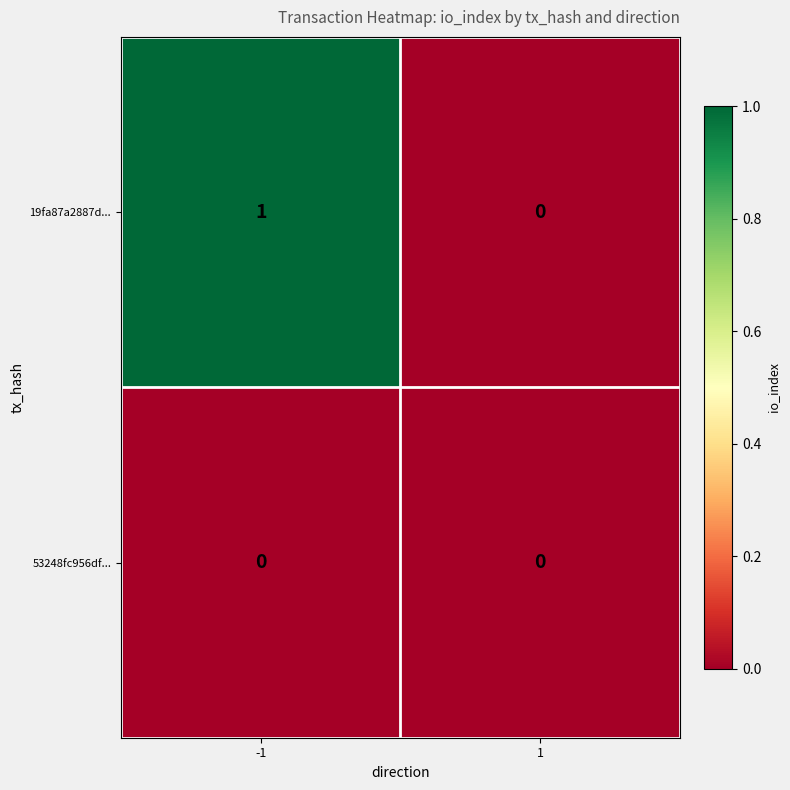

Which series has the largest total across all categories?

19fa87a2887d...